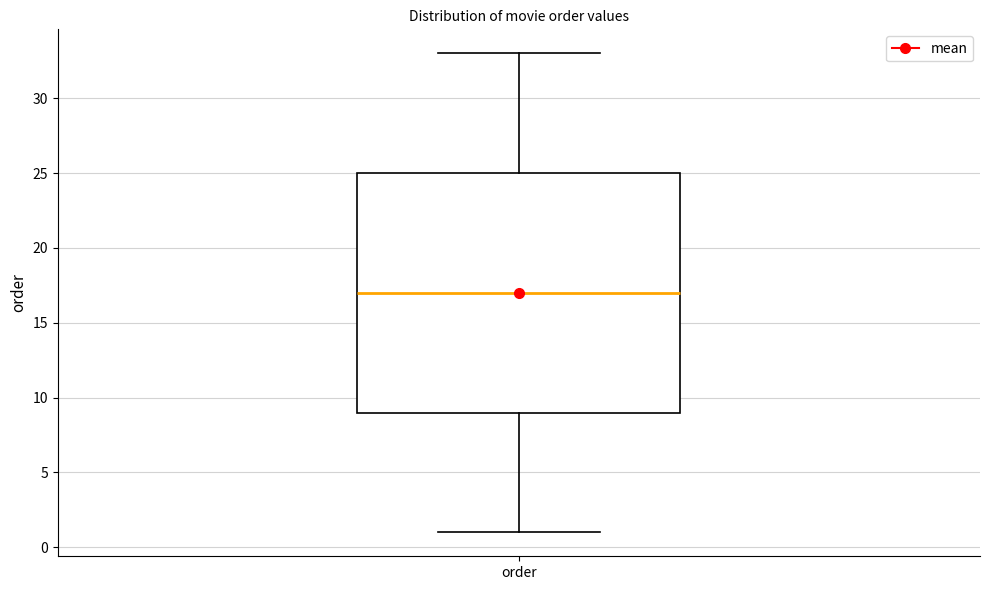

Transcribe this box plot: give where the median line is, the range the box spans, and where the two whiskers end, as read against the y-axis. The values are not printed on the chart, so give them approximately, as read against the axis.

median 17, box 9 to 25, whiskers 1 to 33